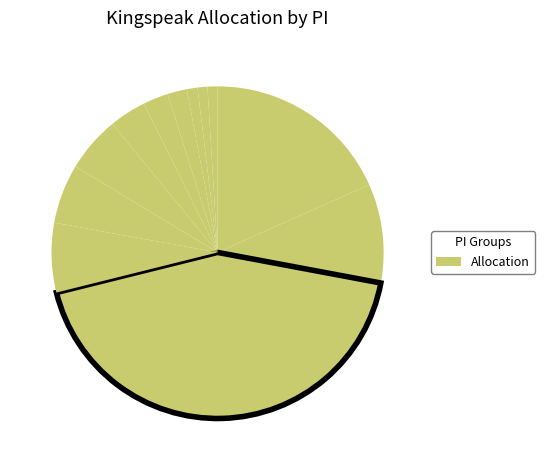

Count the number of slices in the pie.

12